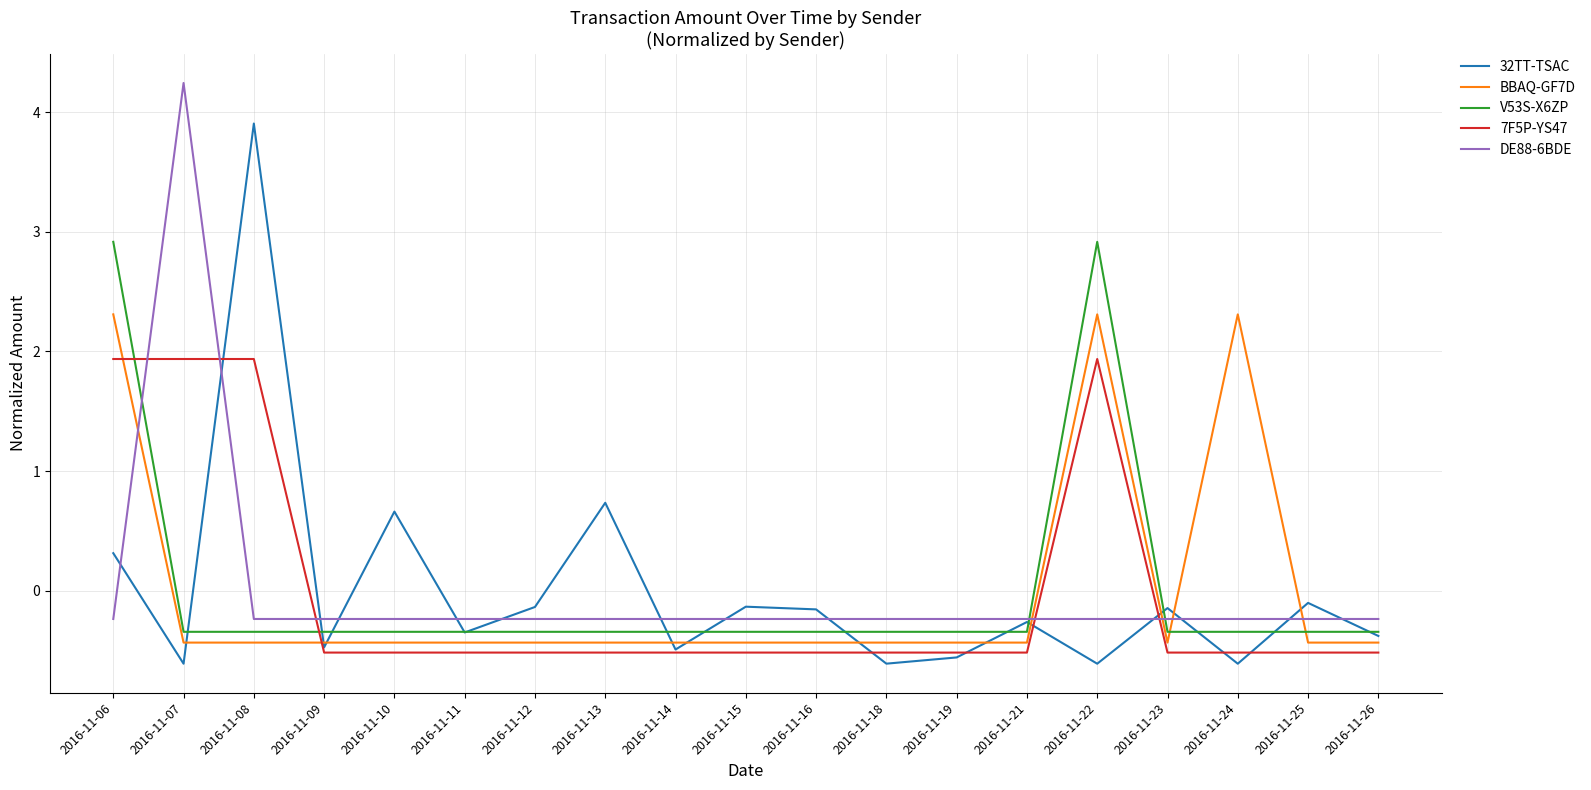

True or false: 7F5P-YS47 and DE88-6BDE intersect in this chart.

True